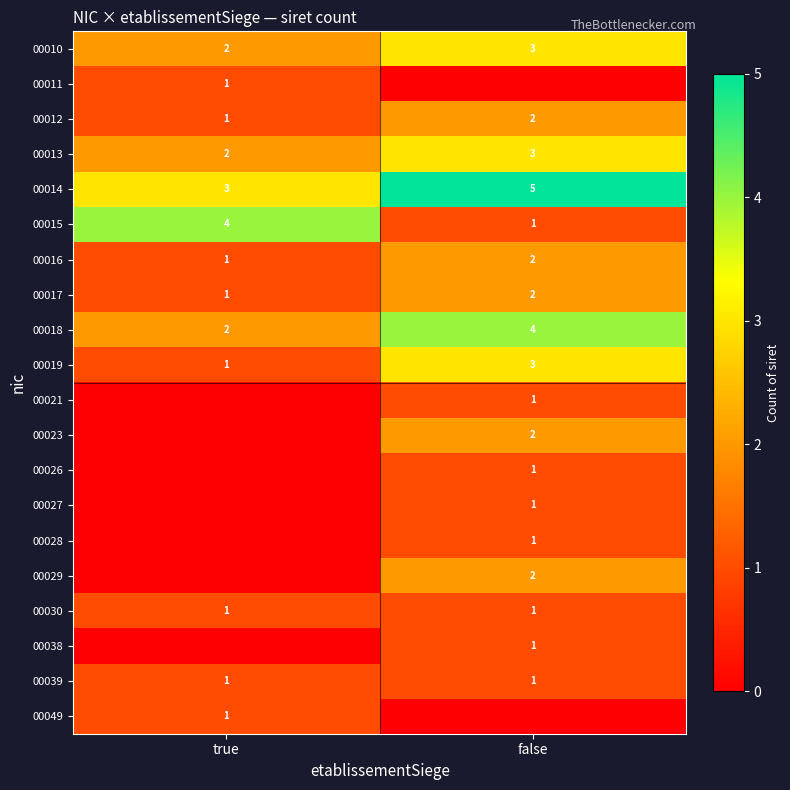

The 00019 series shows 2 at false. True or false?

False